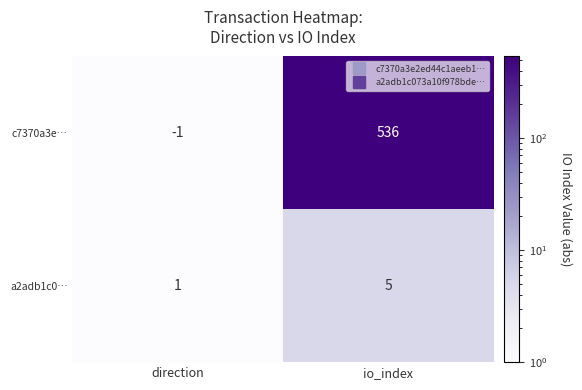

What is the difference between the c7370a3e… values at direction and io_index?

537